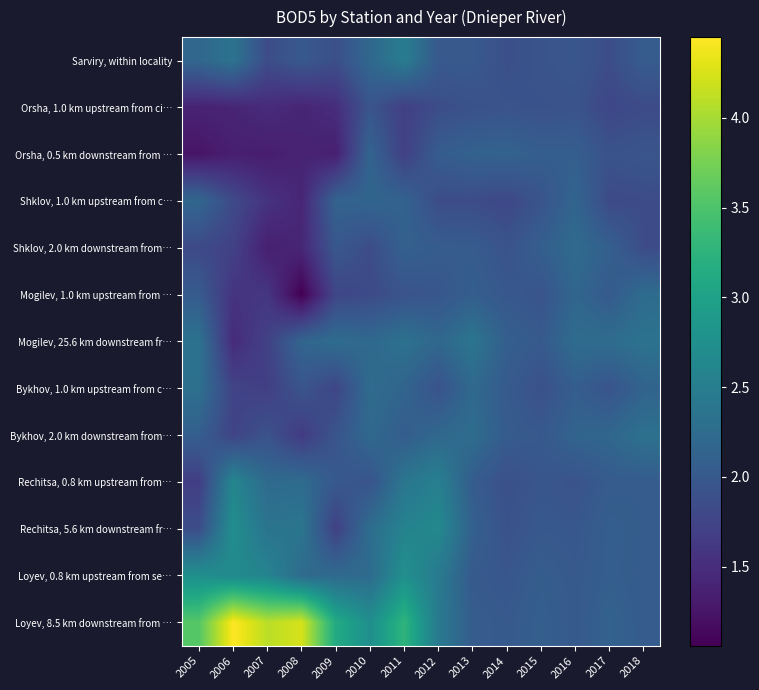

Which series has the widest spread of values?

Loyev, 8.5 km downstream from …